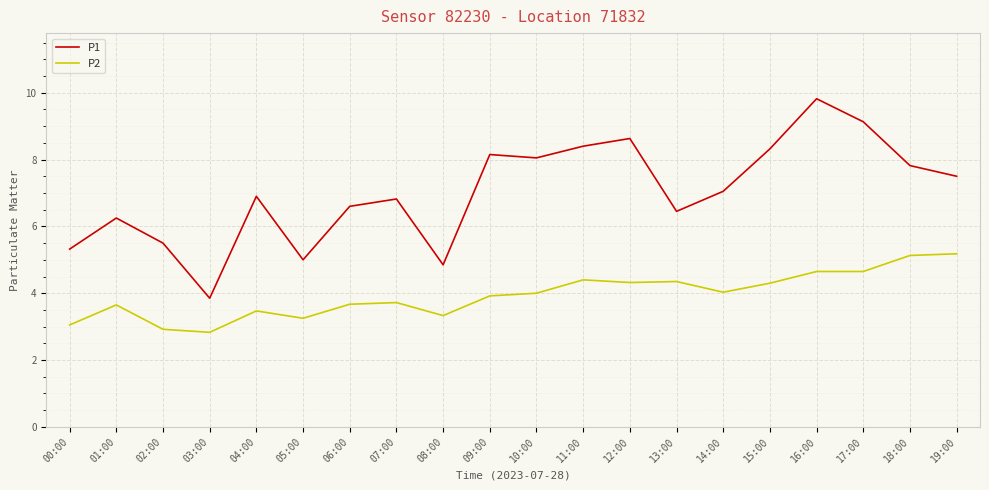

Read the P1 value at 02:00.

5.5